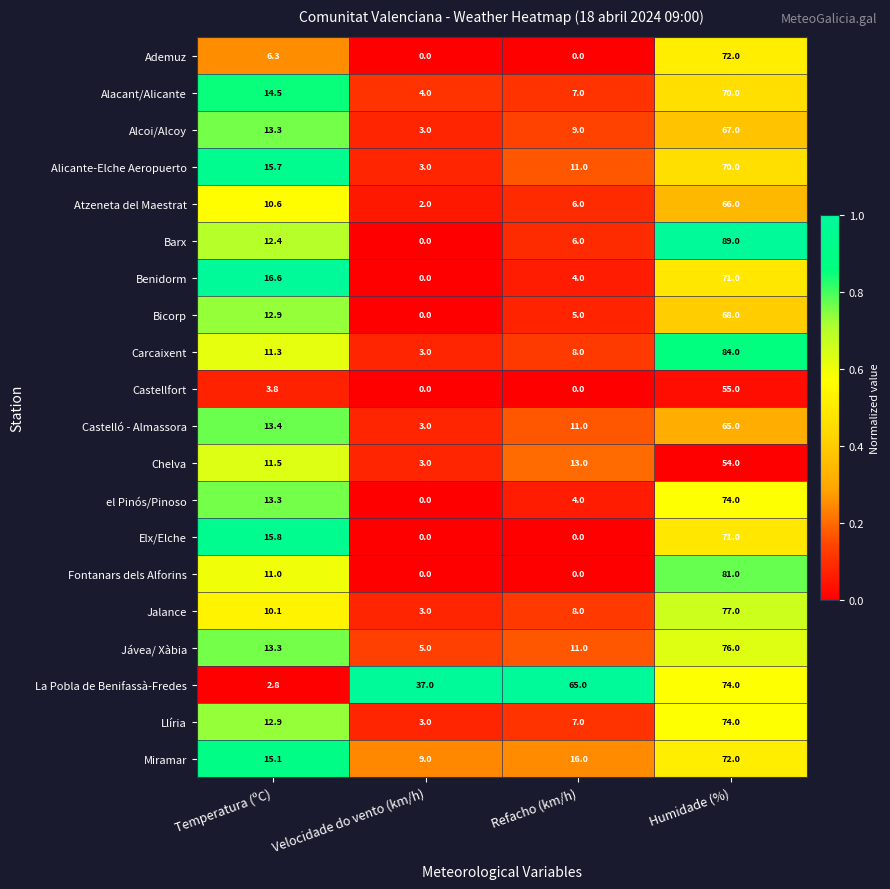

Which series has the widest spread of values?

Barx